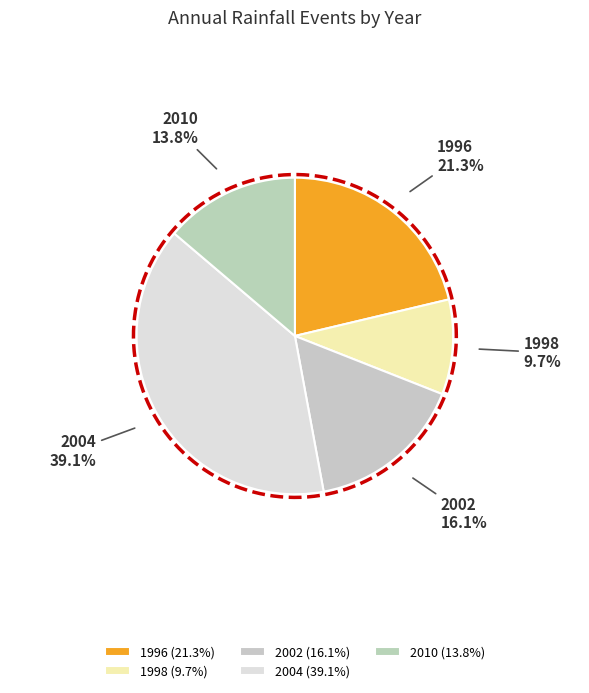

Is it true that 2010 is 7% of the pie?

False